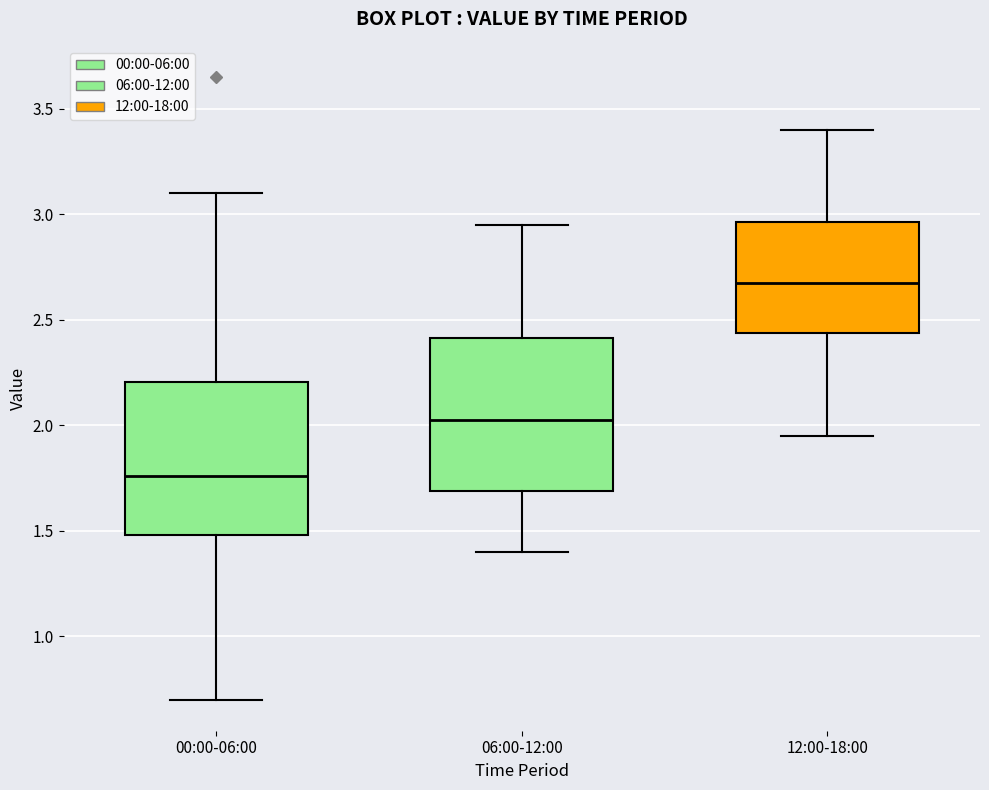

Which box has the lowest median line?

00:00-06:00